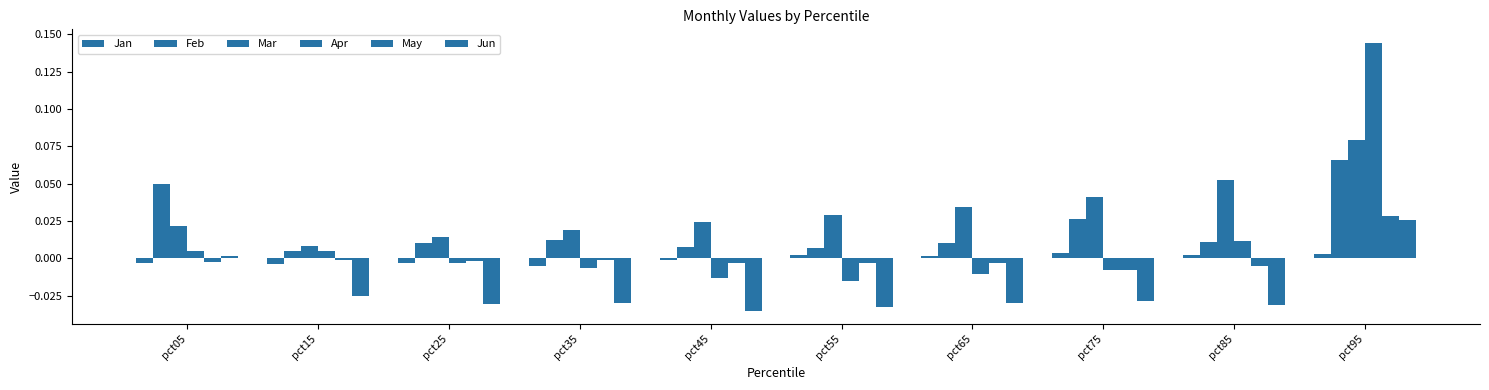

True or false: Jan has a value of -0.0 at pct45.

False